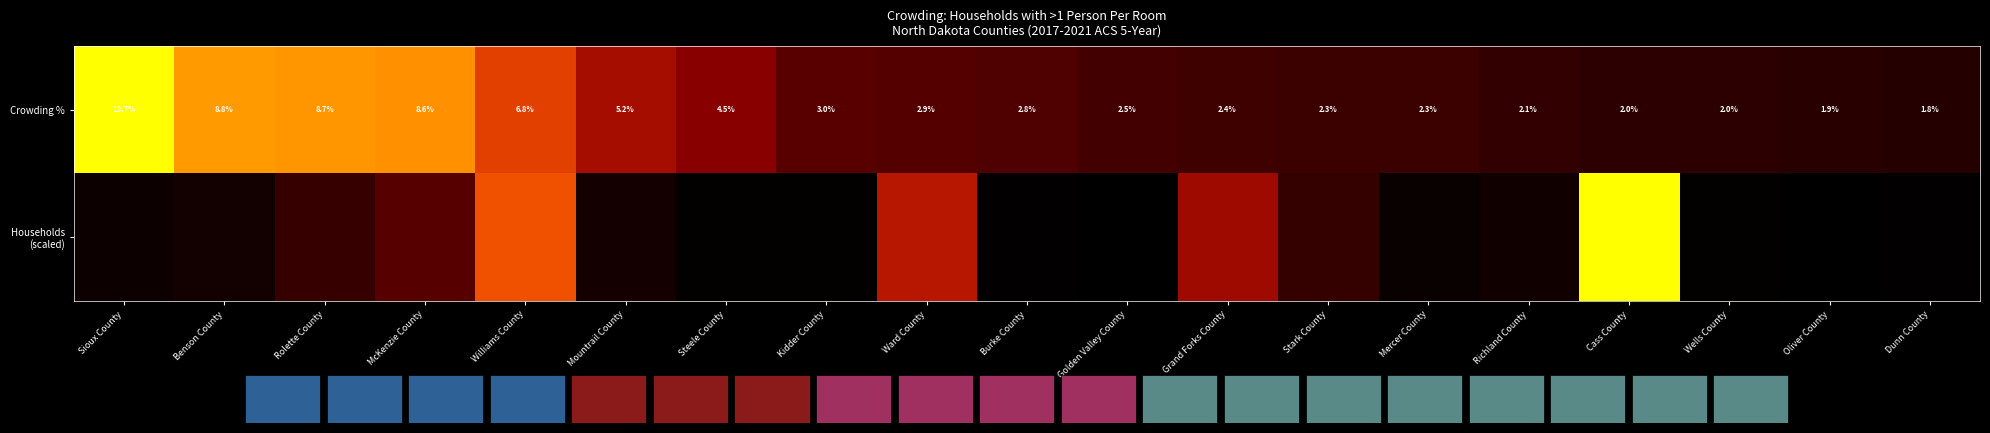

What is the smallest value displayed?

0.1